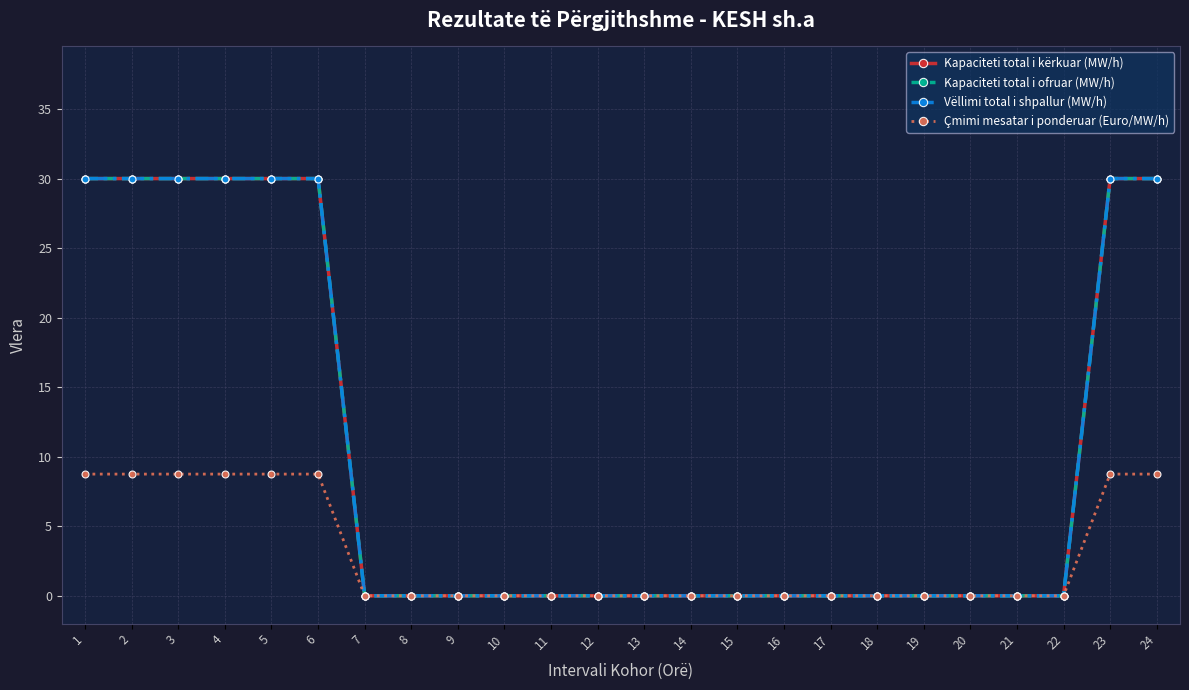

Between 10 and 24, which series saw the biggest shift?

Kapaciteti total i kërkuar (MW/h)